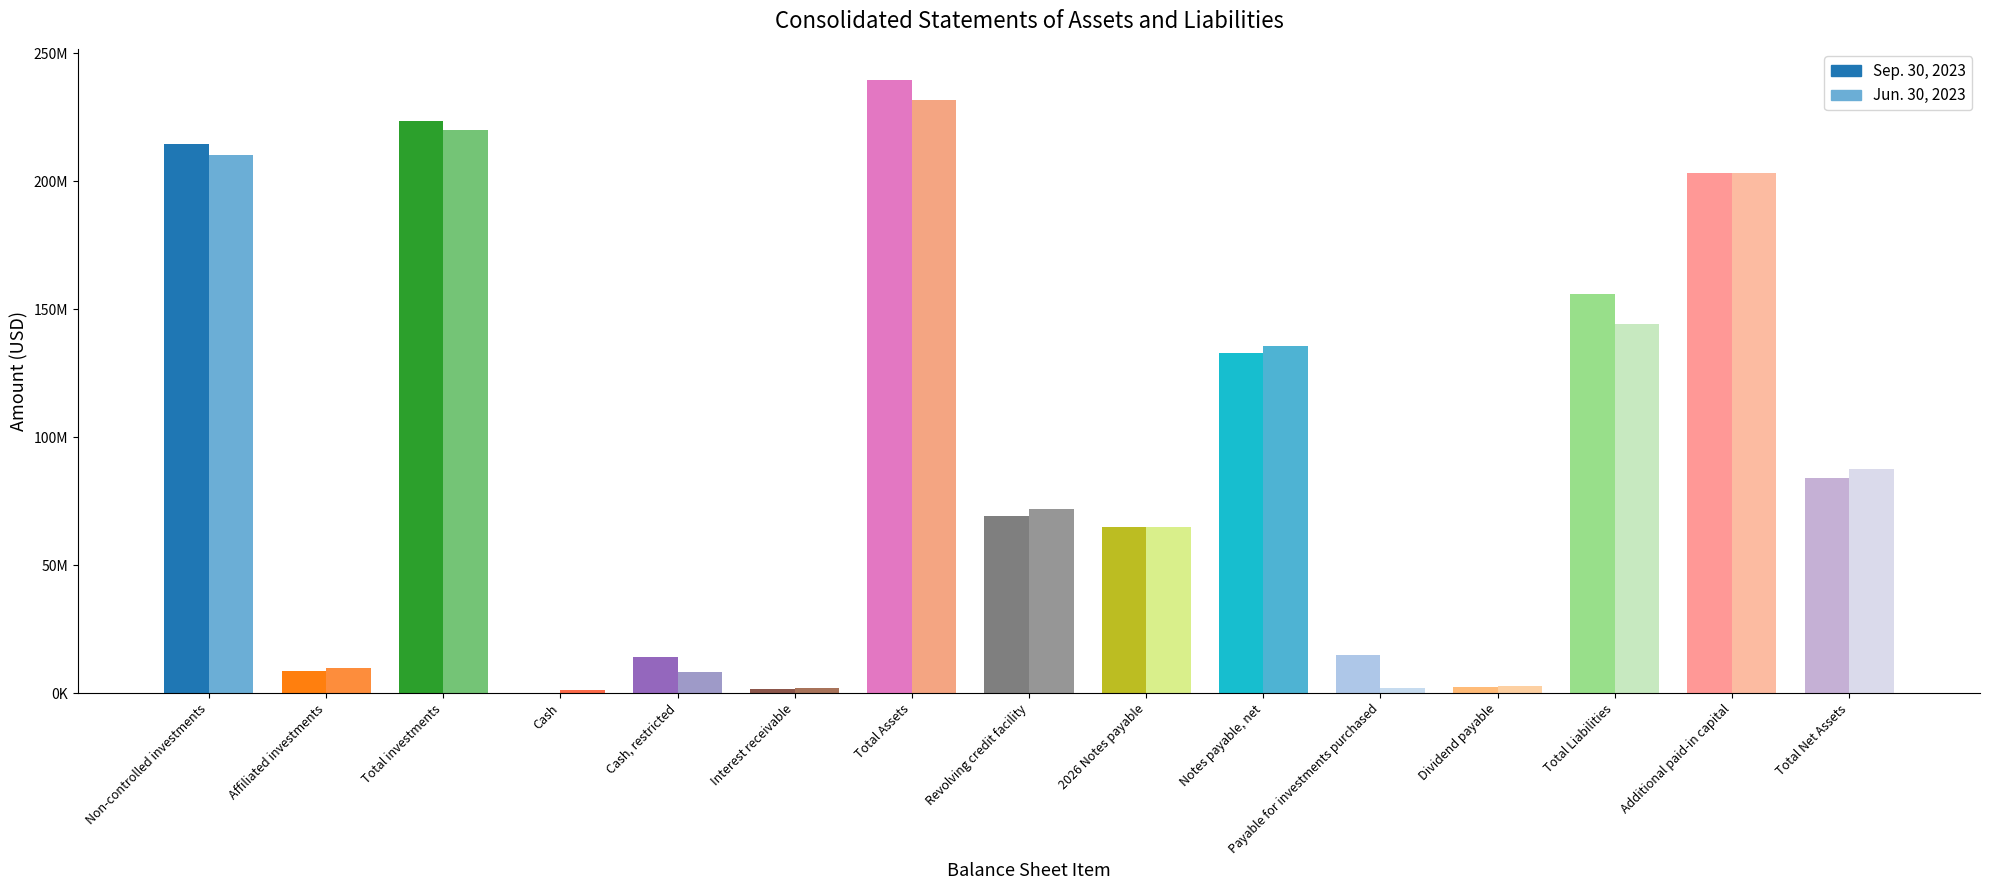

Which series has the largest total across all categories?

Sep. 30, 2023